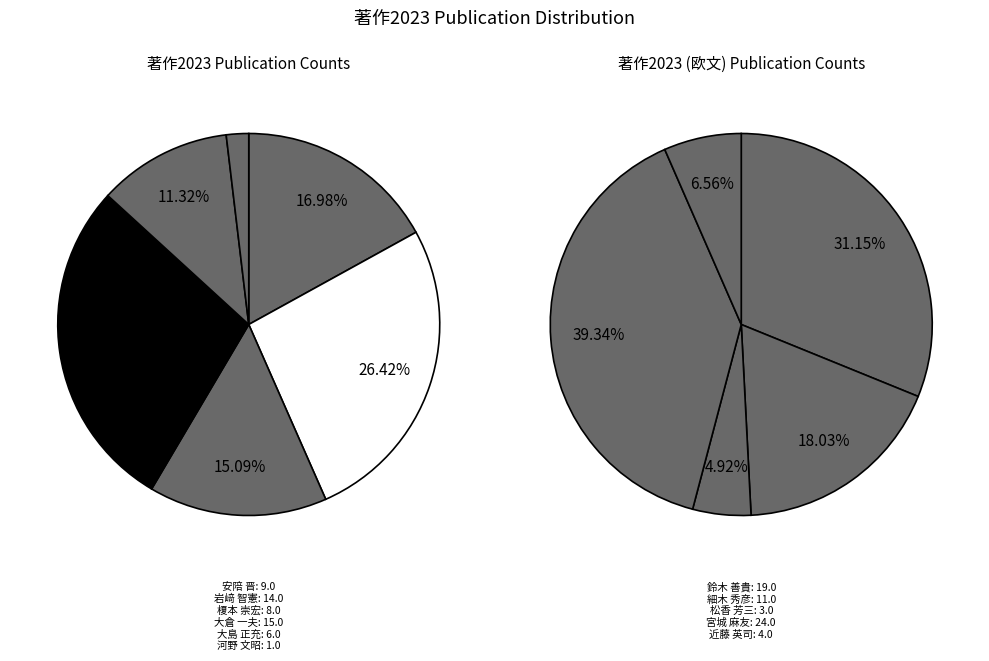

Which category has the biggest portion of the pie?

宮城 麻友